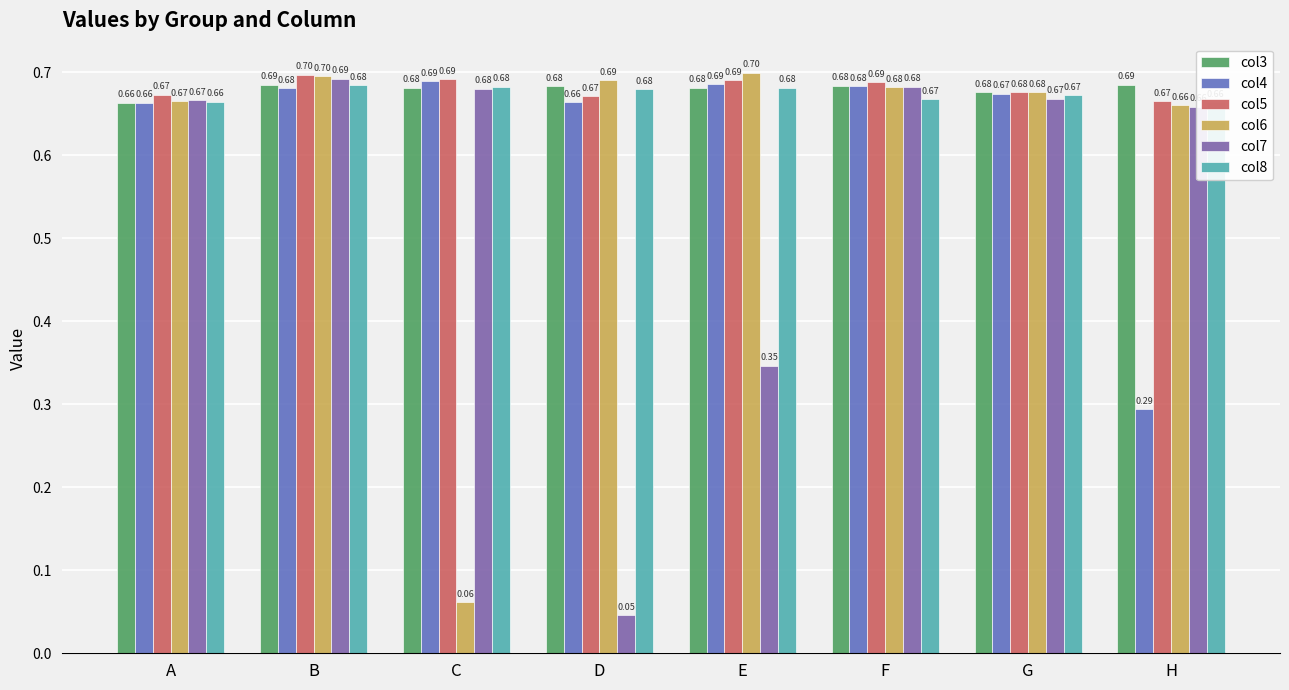

Which series has the widest spread of values?

col7